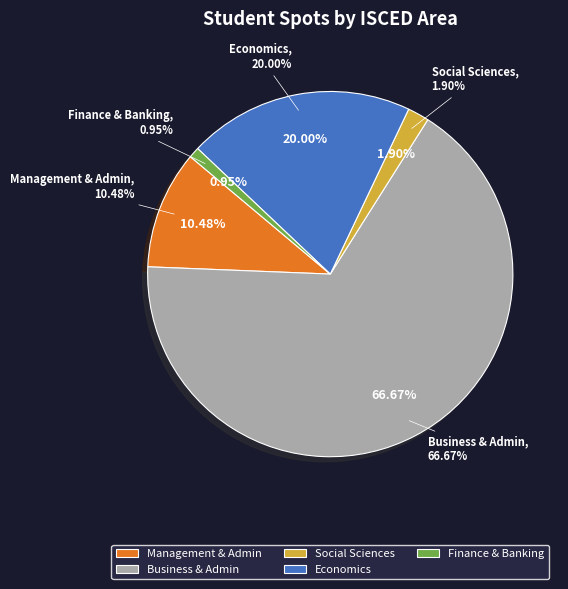

Combined, do 41 and 311 account for over 50%?

No